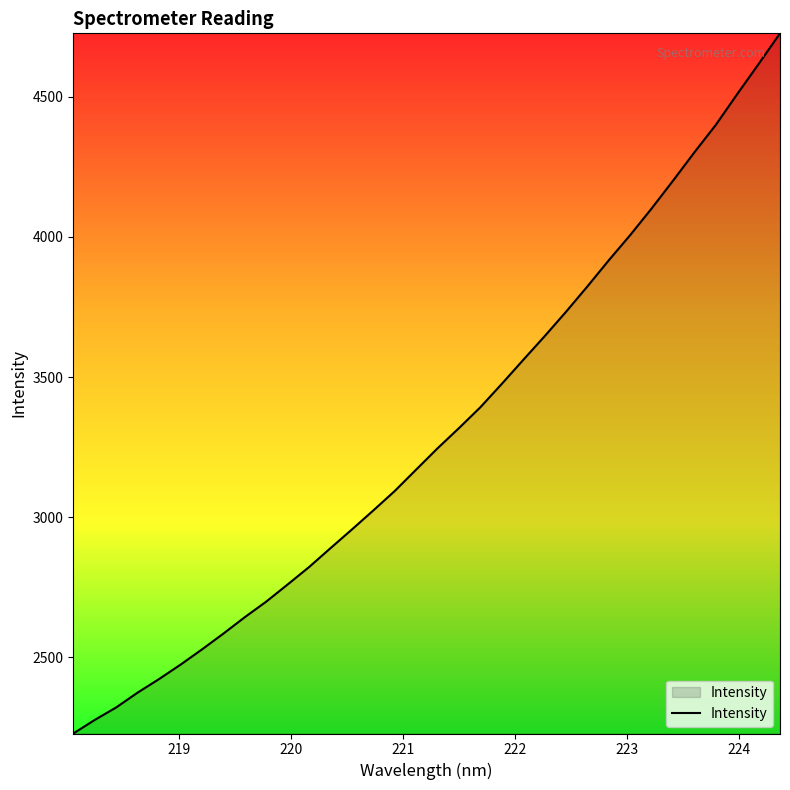

What is the greatest value displayed?

4725.4